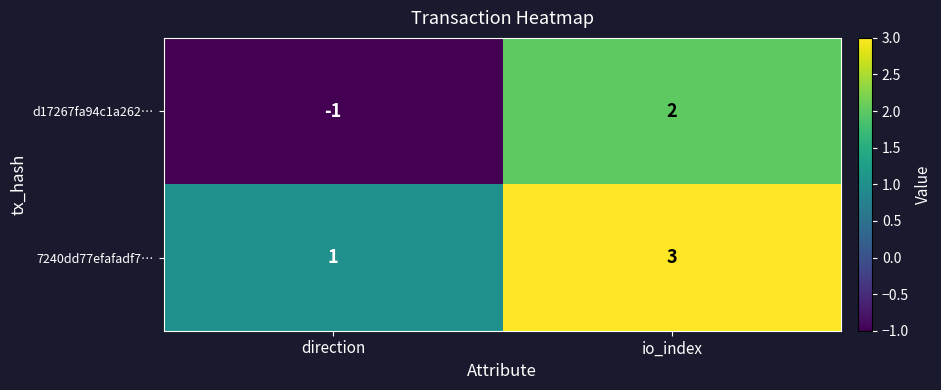

List the series in order of their peak value, highest first.

7240dd77efafadf7…, d17267fa94c1a262…